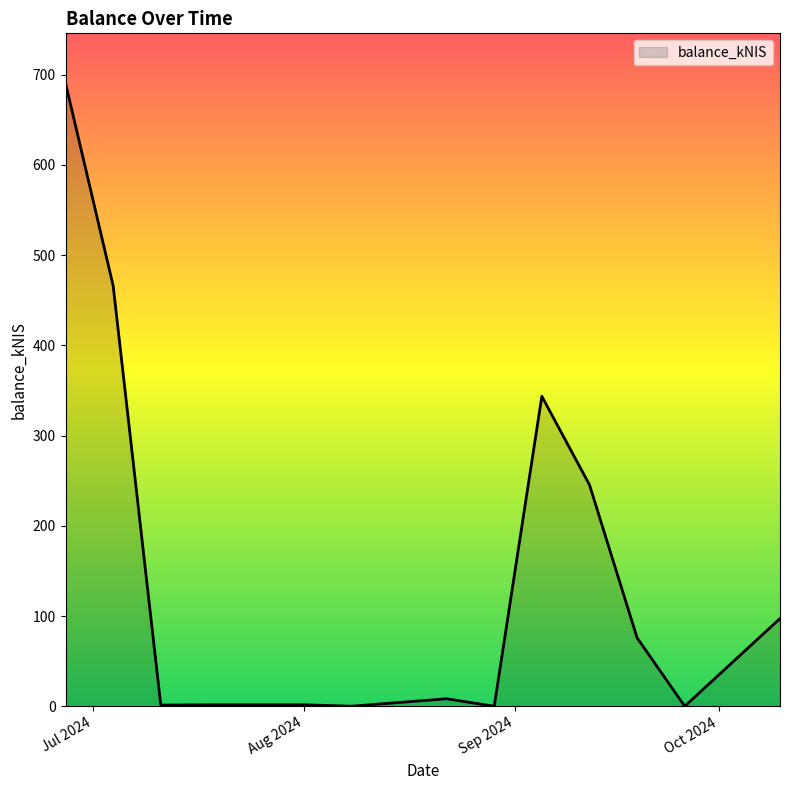

What is the greatest value displayed?

690.7